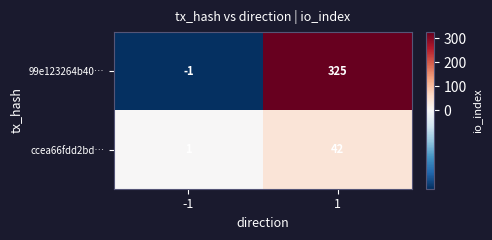

Which series has the widest spread of values?

99e123264b40…